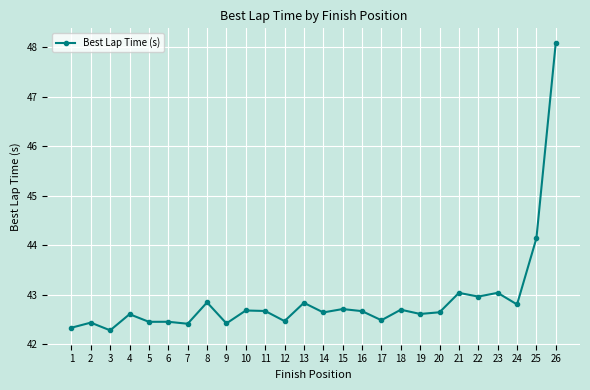

The value at 13 is 19.9. True or false?

False